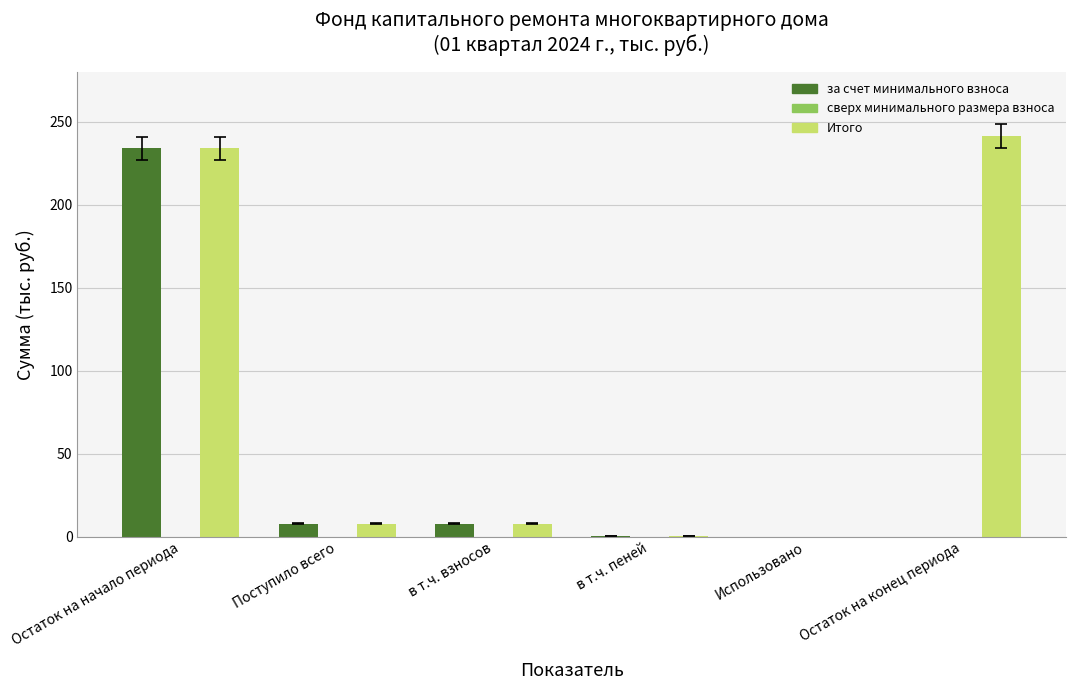

Which series has the largest total across all categories?

Итого